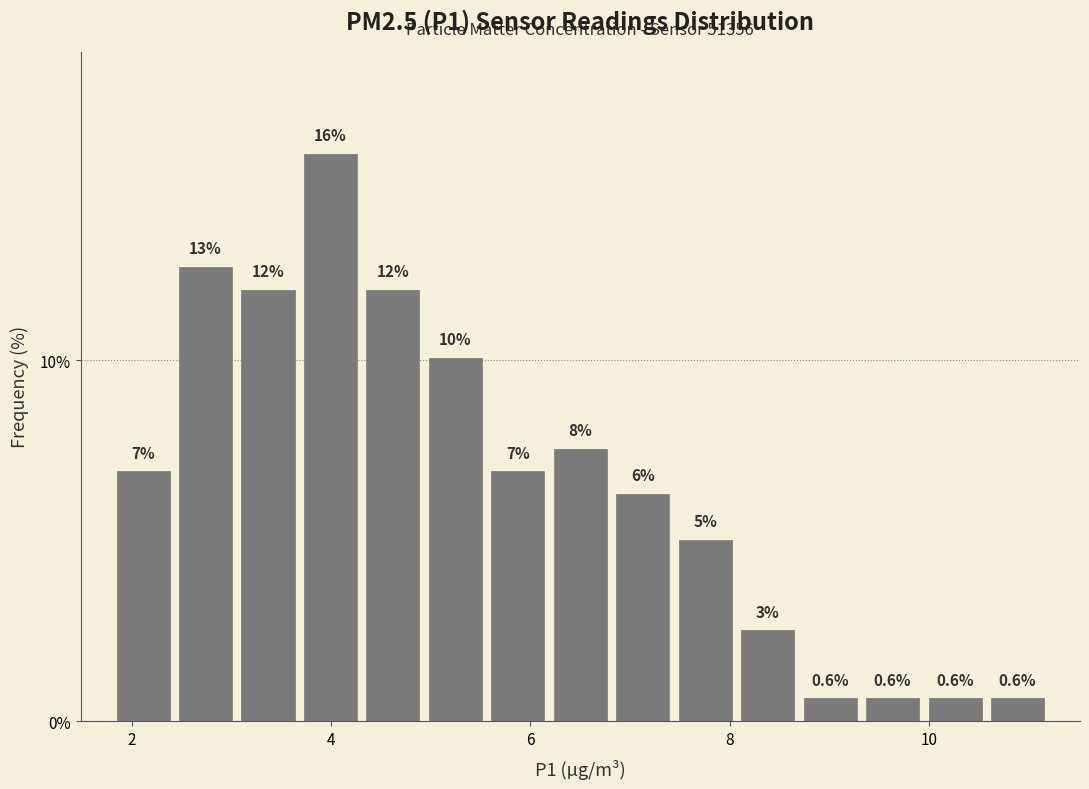

Read against the x-axis, roughly where is the centre of the tallest bar?

4.0